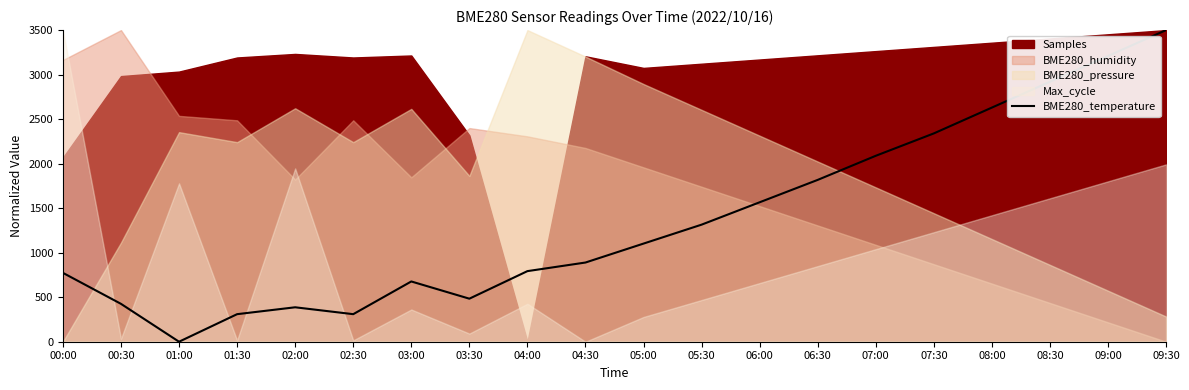

How many lines are shown in the chart?

1